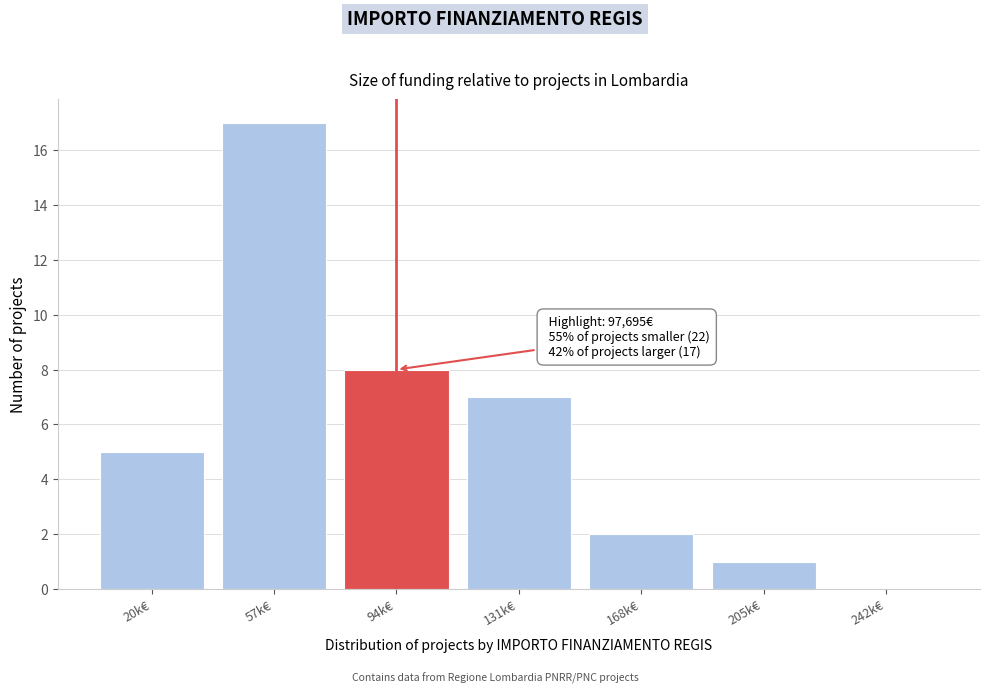

Reading left to right, list all the values displayed in this chart.

20k€=5	57k€=17	94k€=8	131k€=7	168k€=2	205k€=1	242k€=0